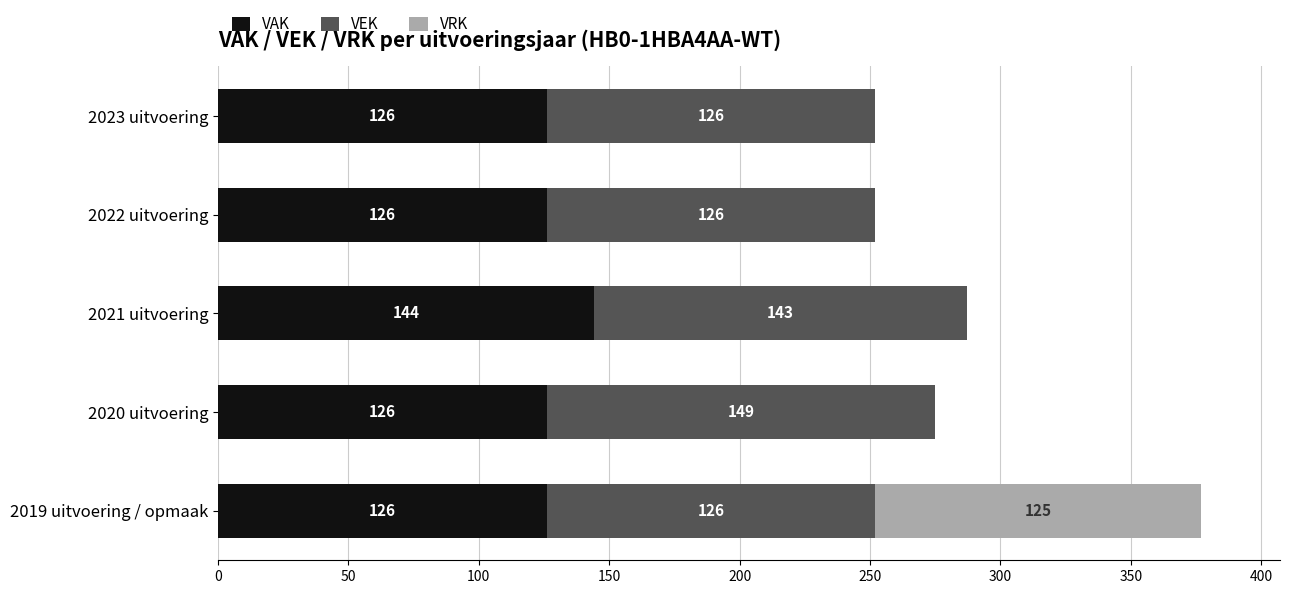

What is the highest value of the VAK series?

144